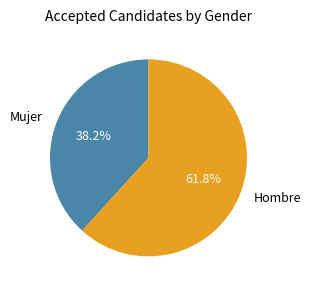

Rank the categories by value from lowest to highest.

Mujer, Hombre